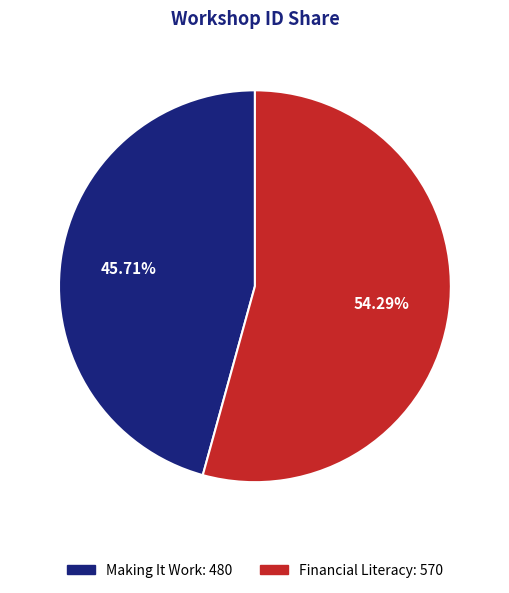

Which has a higher value, Making It Work or Financial Literacy?

Financial Literacy